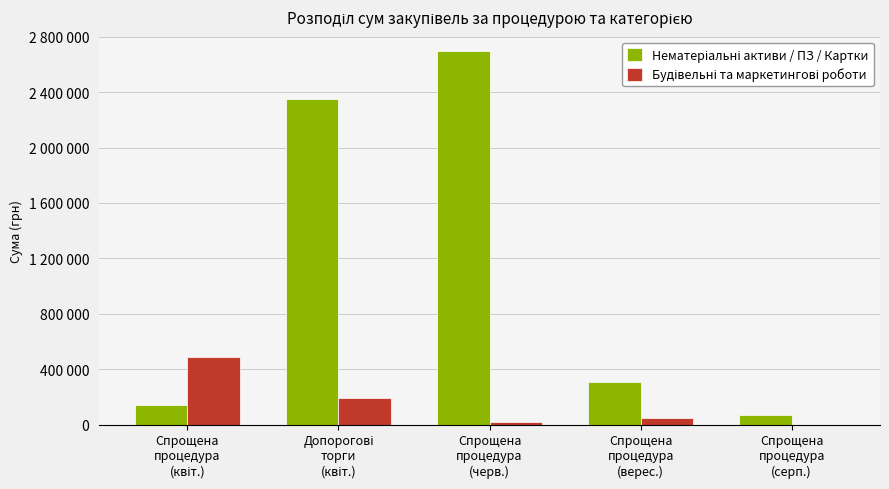

What is the difference between the second highest and second lowest values in the Будівельні та маркетингові роботи series?

179195.8